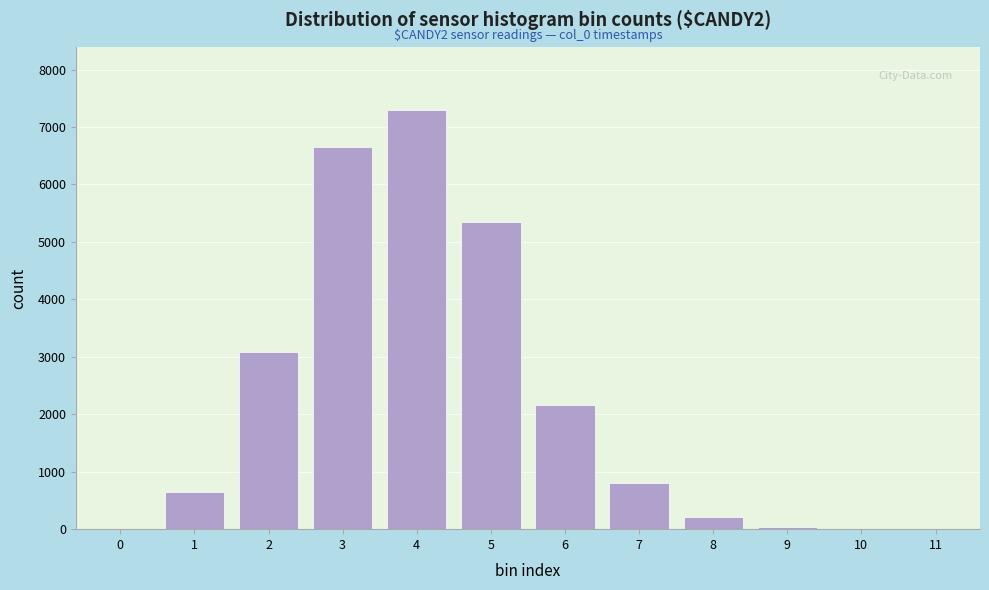

Approximately how many times larger is the value at 5 compared to 8?

25.7